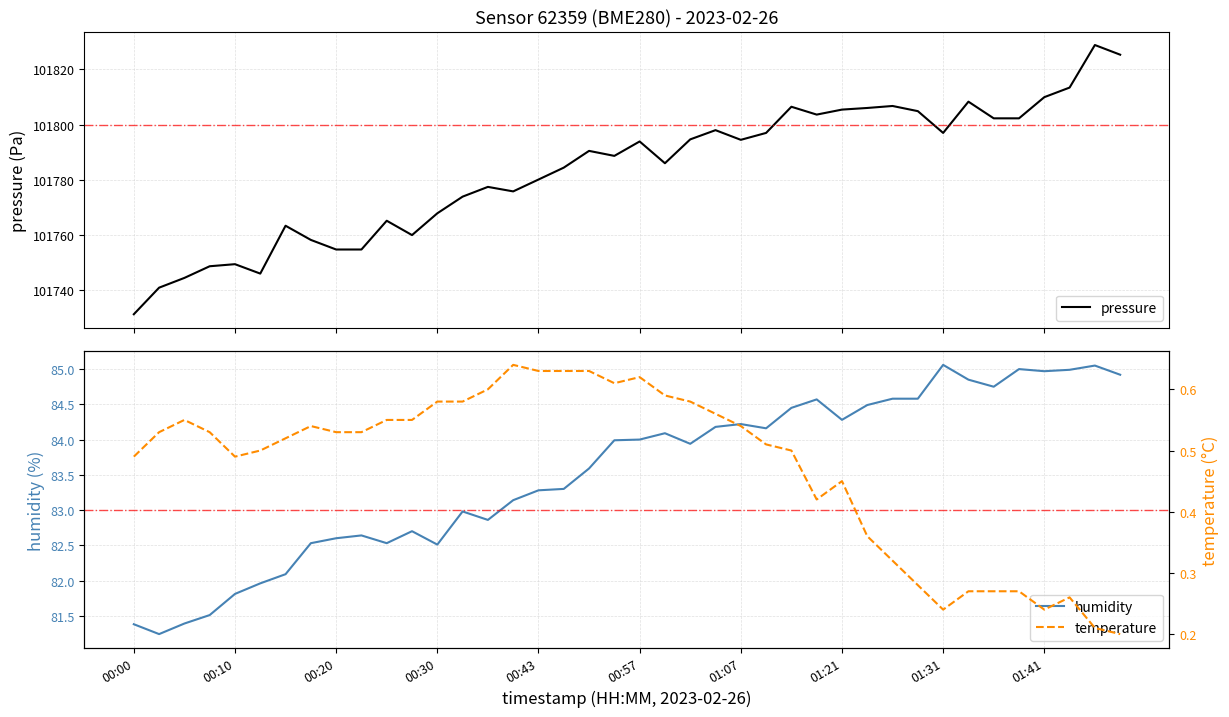

The value of temperature at 33 is 0.3. True or false?

True